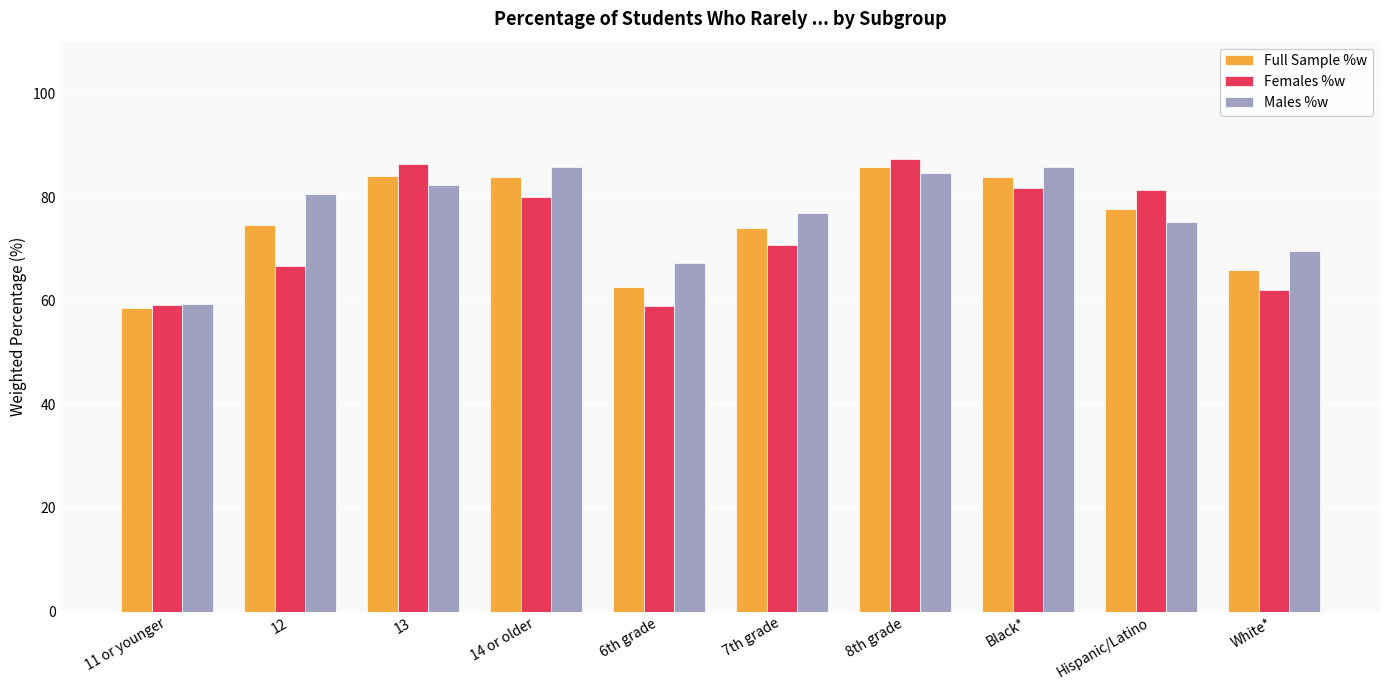

Does the chart contain any negative values?

No